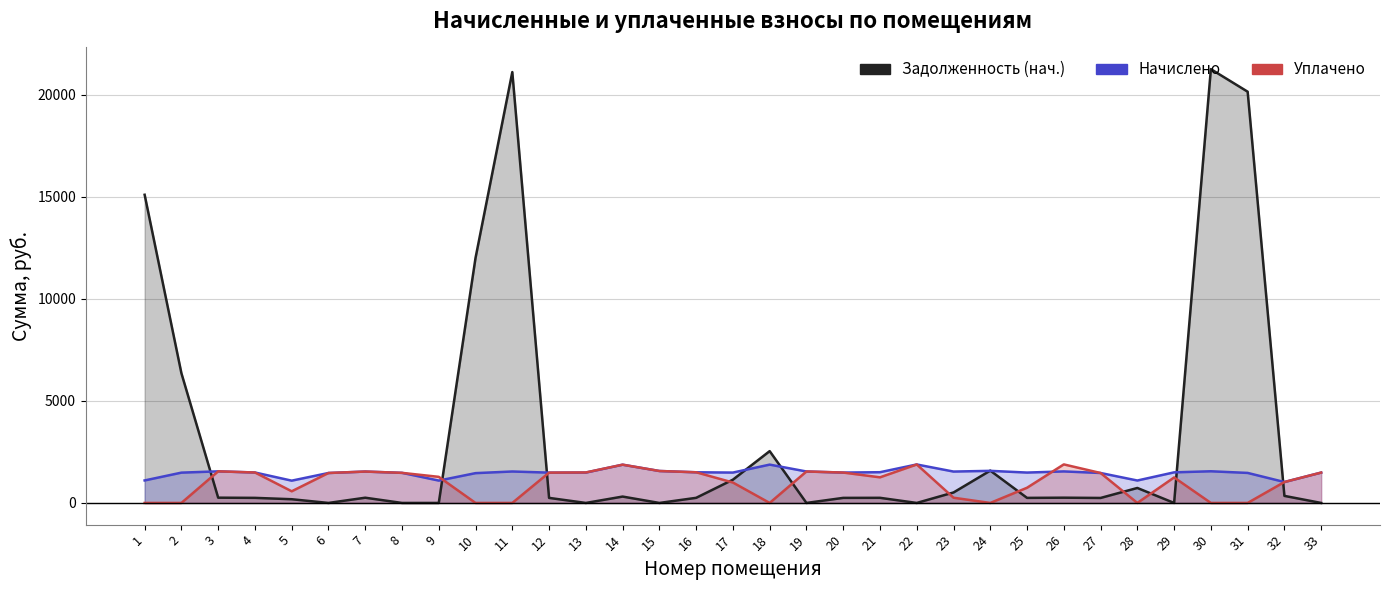

At which label does uplacheno first exceed 1278?

3